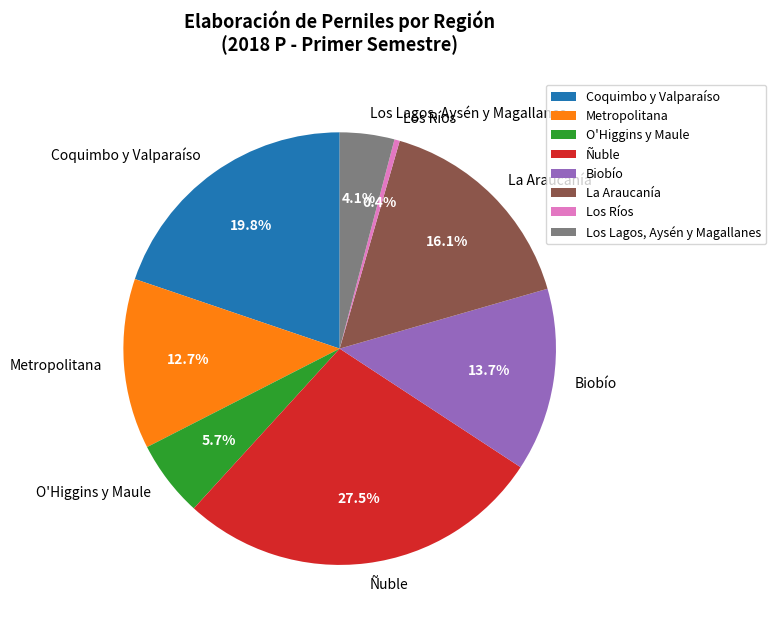

What percentage is the Los Lagos, Aysén y Magallanes slice, to the nearest percent?

4%